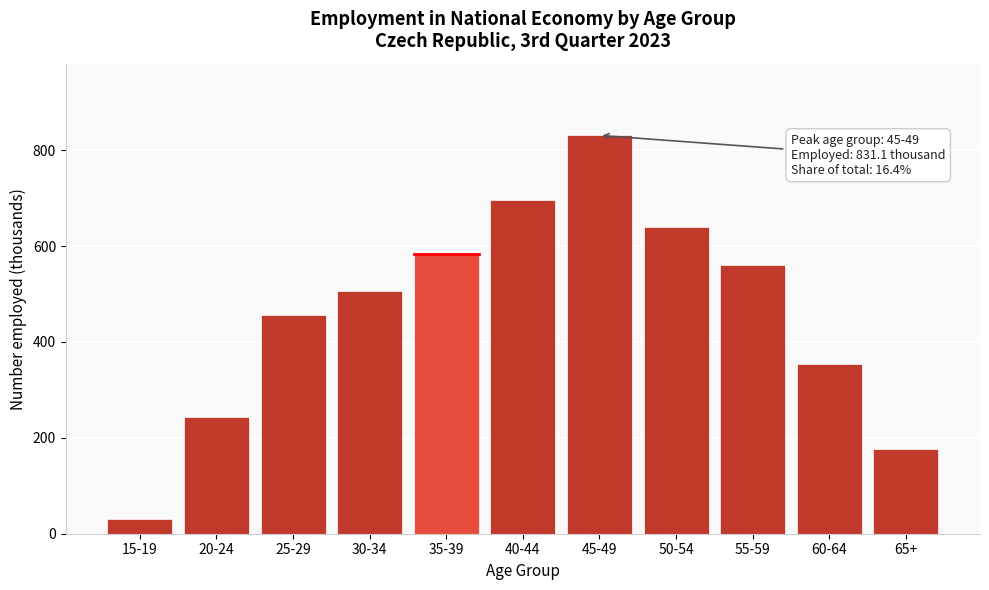

Reading left to right, extract all data points from this chart.

15-19=31.1	20-24=242.8	25-29=456.1	30-34=507.3	35-39=584.5	40-44=697.2	45-49=831.1	50-54=640.7	55-59=559.8	60-64=353.2	65+=176.1